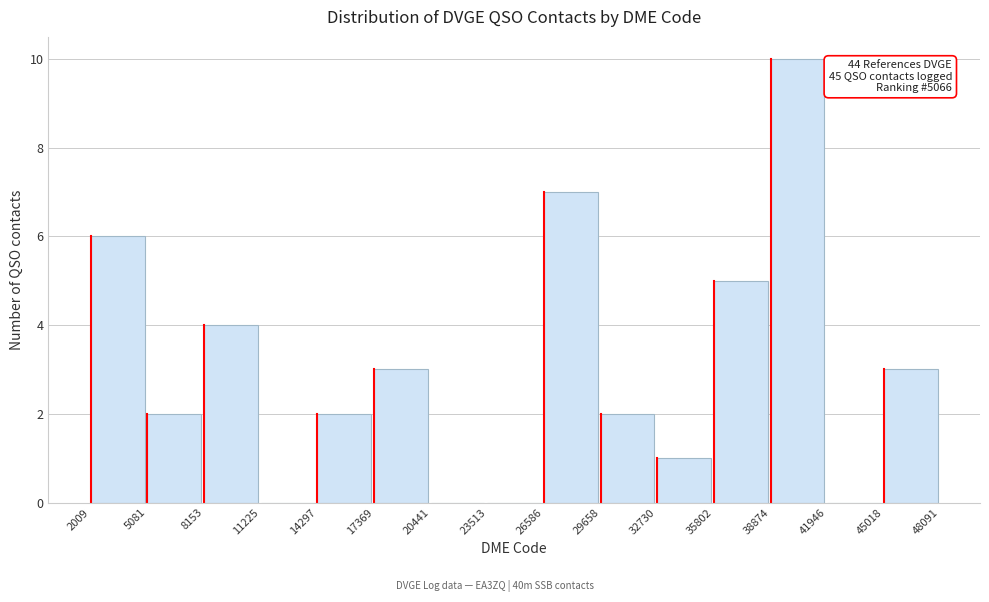

Which range on the x-axis has the tallest bar?

38874 to 41946